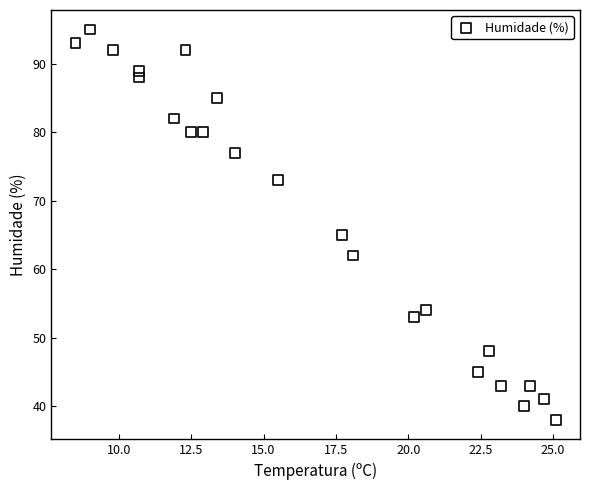

What is the range of Y values (max minus min)?

57